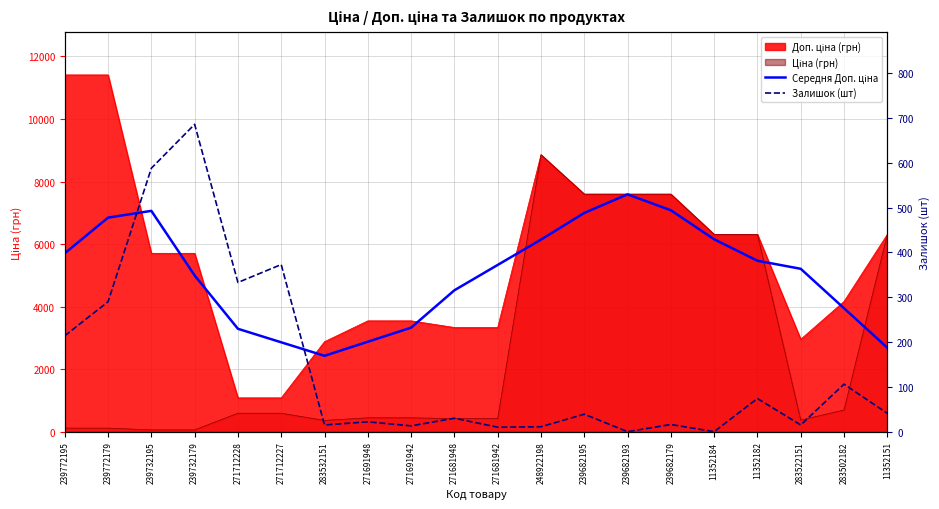

True or false: Середня Доп. ціна and Залишок (шт) cross at least once.

False